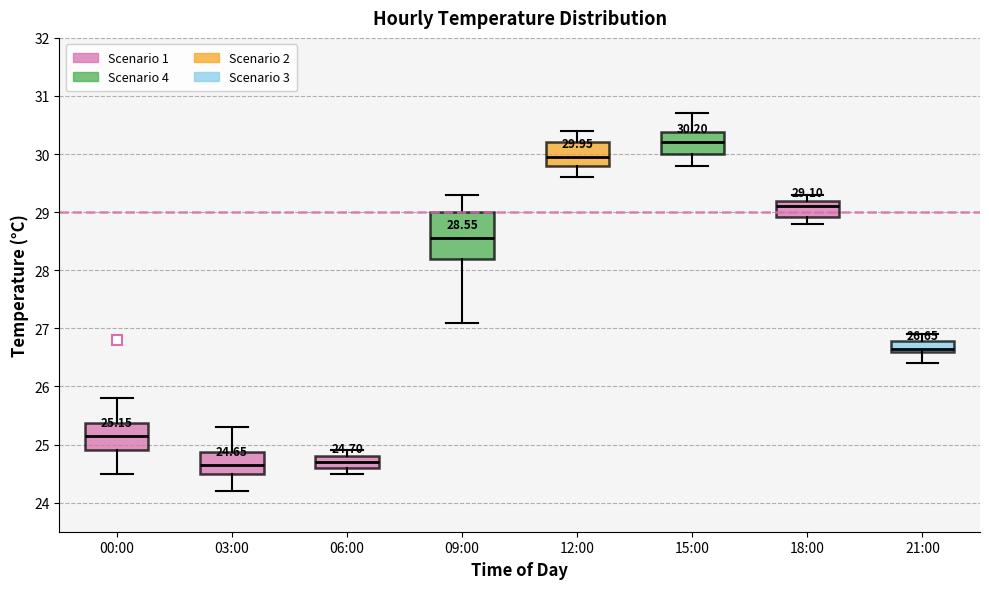

Comparing the boxes themselves (not the whiskers), which one is the tallest?

09:00